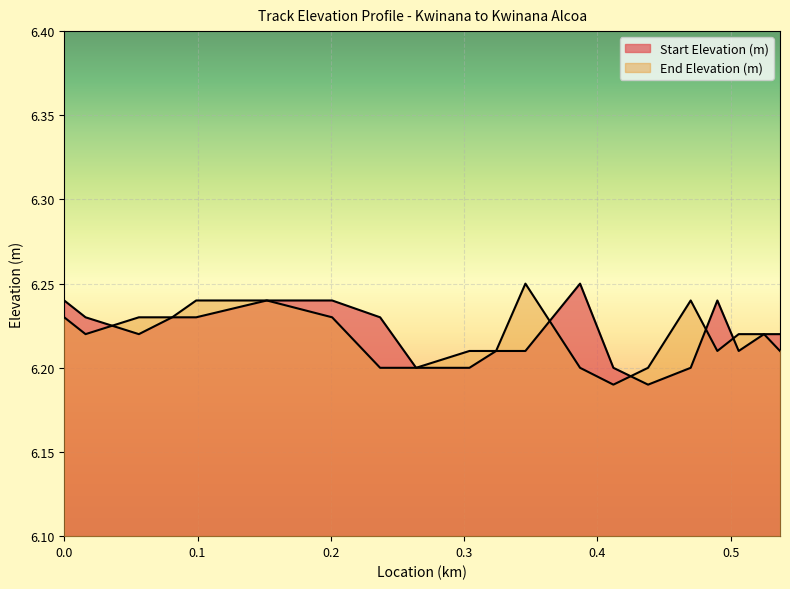

Which series has the largest range (max minus min)?

Start Elevation (m)